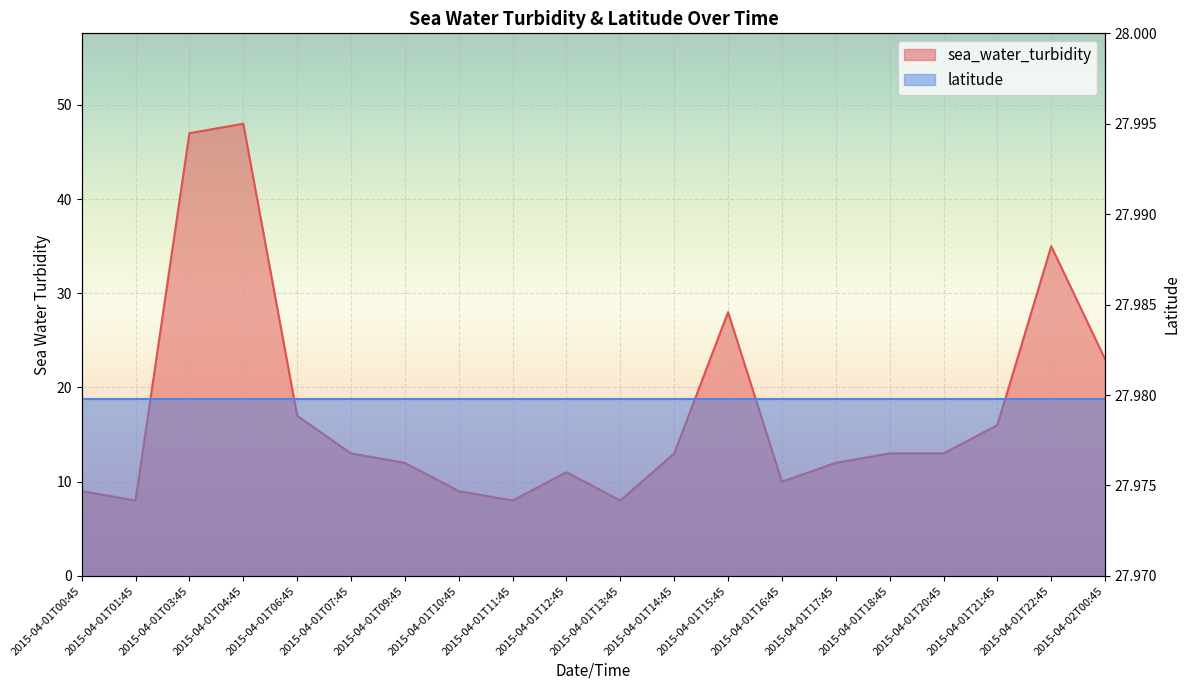

Reading right to left, transcribe all the data shown in this chart.

2015-04-02T00:45=23	2015-04-01T22:45=35	2015-04-01T21:45=16	2015-04-01T20:45=13	2015-04-01T18:45=13	2015-04-01T17:45=12	2015-04-01T16:45=10	2015-04-01T15:45=28	2015-04-01T14:45=13	2015-04-01T13:45=8	2015-04-01T12:45=11	2015-04-01T11:45=8	2015-04-01T10:45=9	2015-04-01T09:45=12	2015-04-01T07:45=13	2015-04-01T06:45=17	2015-04-01T04:45=48	2015-04-01T03:45=47	2015-04-01T01:45=8	2015-04-01T00:45=9